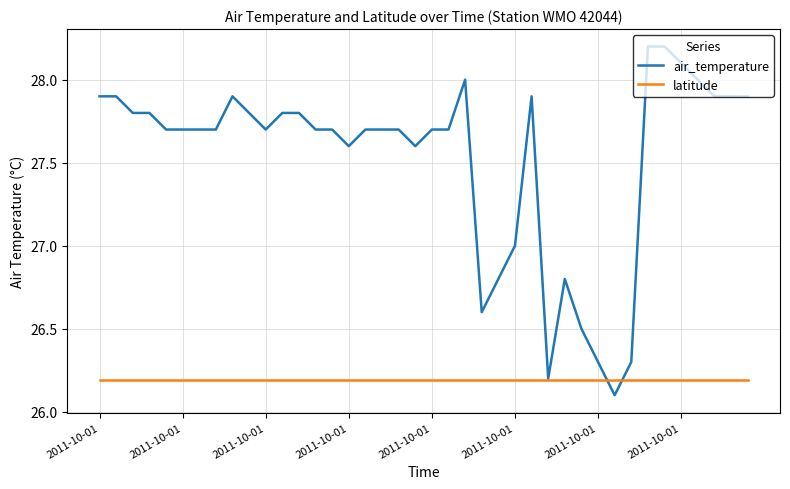

What are all the series names shown in the legend?

air_temperature, latitude